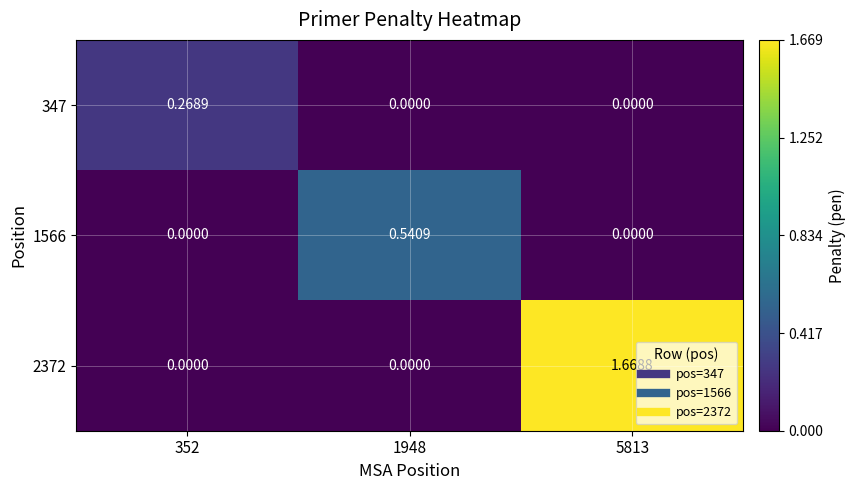

List the series in order of their peak value, lowest first.

347, 1566, 2372